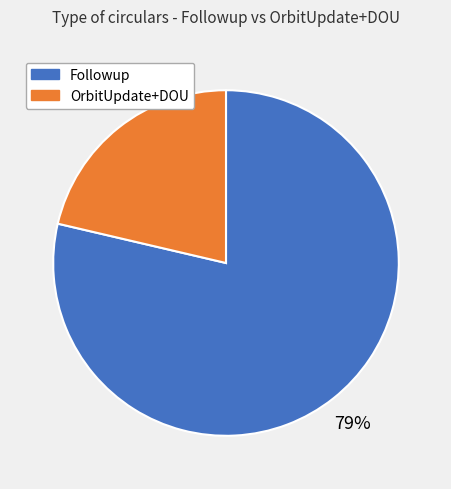

Is there a majority slice in this chart?

Yes